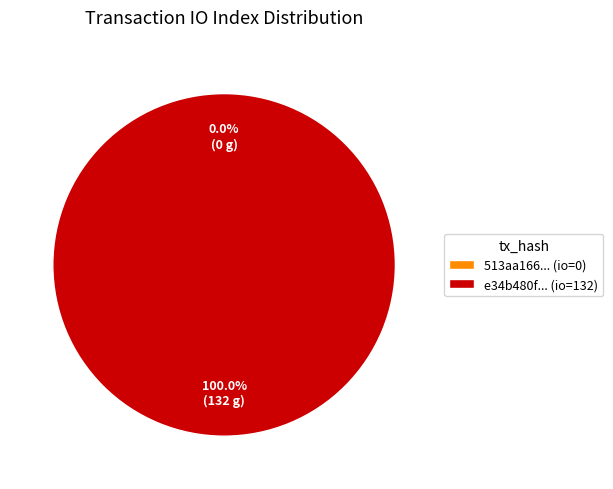

How many slices are in this pie chart?

2